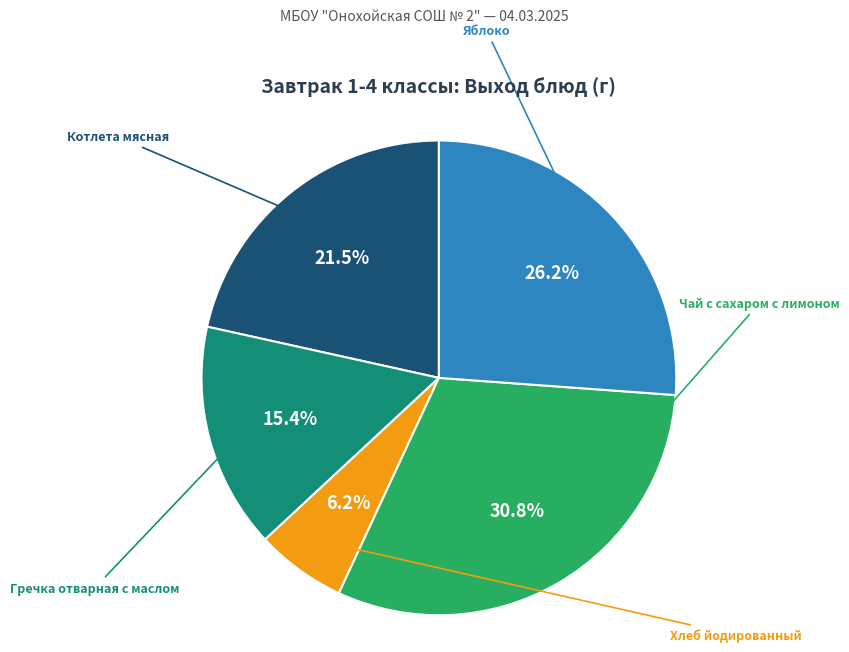

Is there any slice that represents more than half of the pie?

No